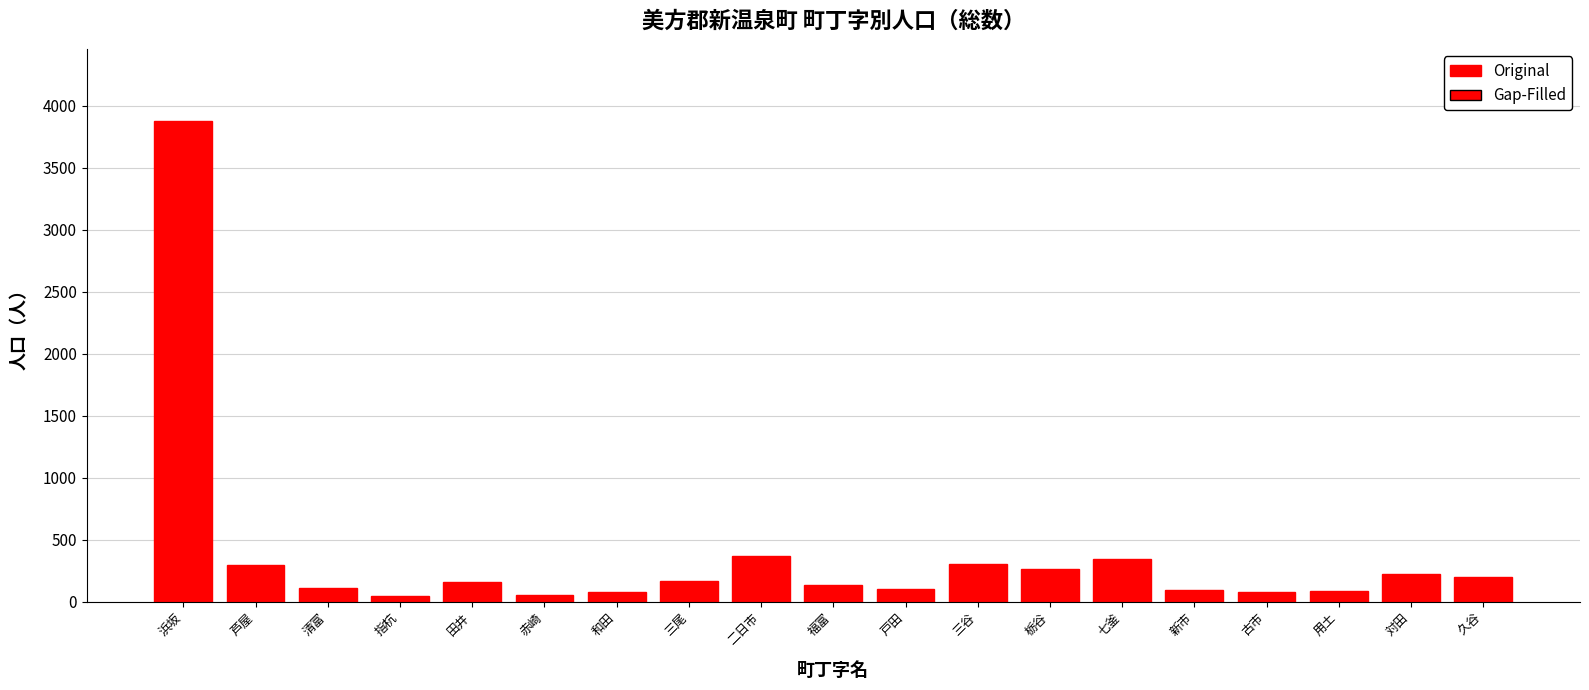

What is the value of the 12th bar from the left?

306